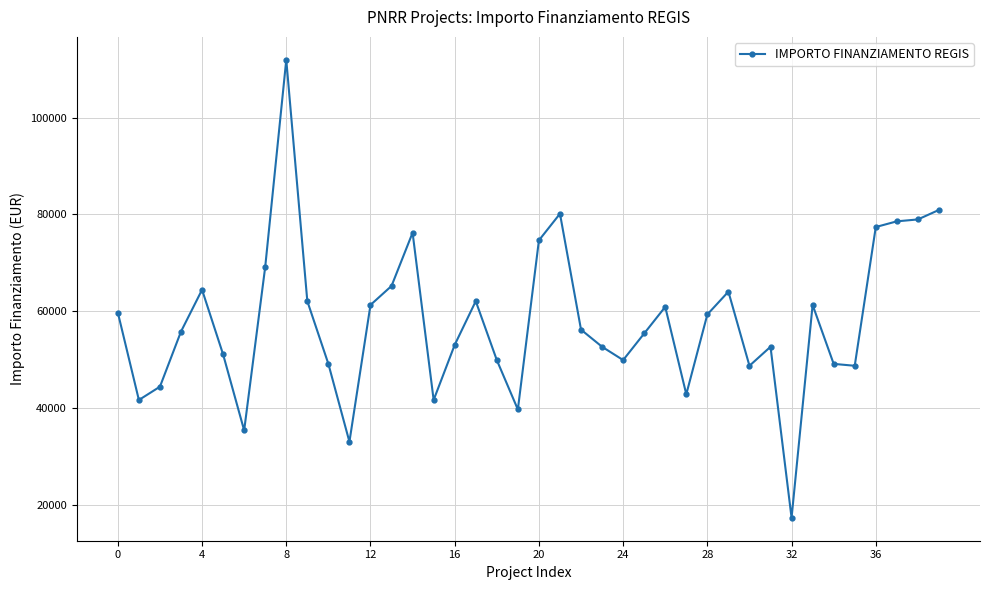

True or false: the data has more than 0 interior local peaks.

True